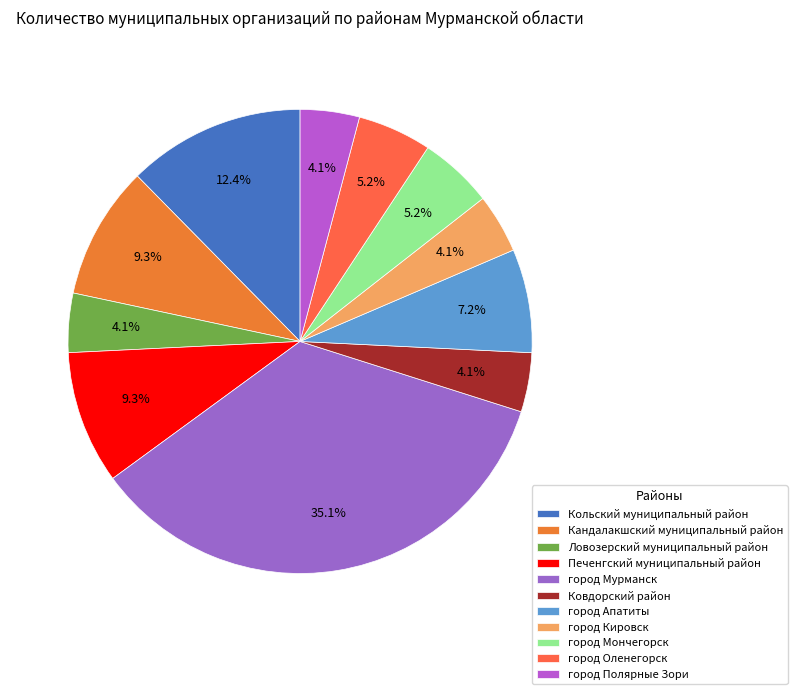

Is it true that Кандалакшский муниципальный район is 18% of the pie?

False